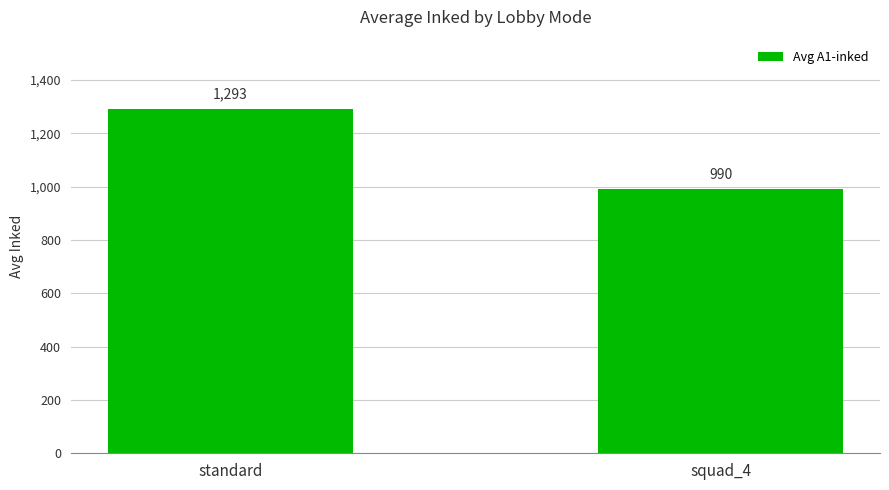

What is the difference between the values at squad_4 and standard?

302.5